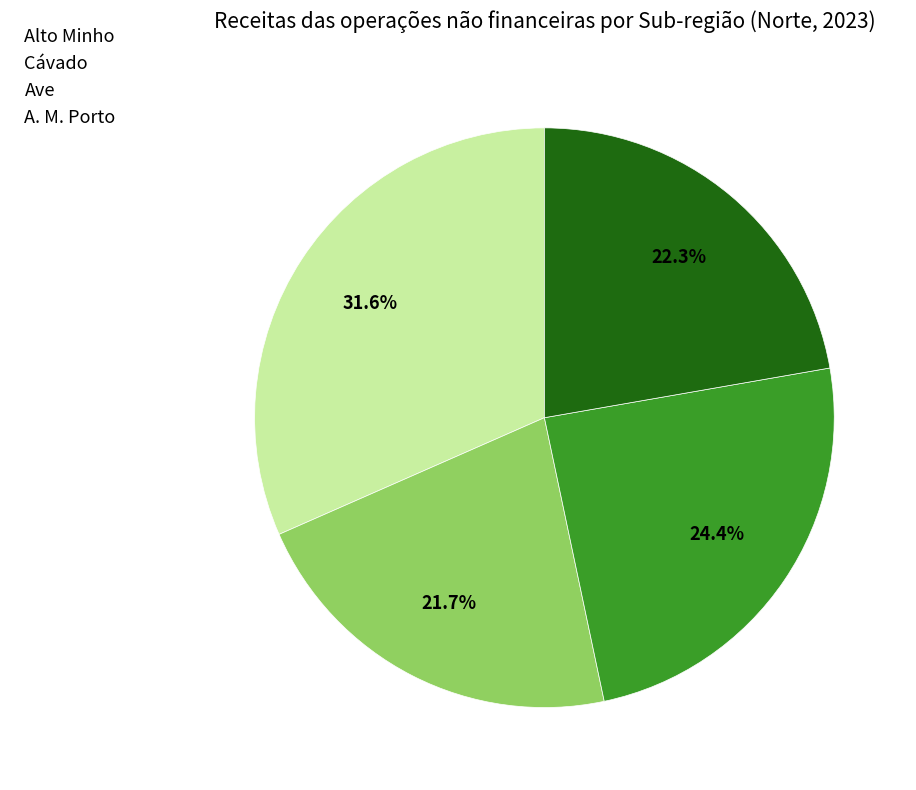

Rank the categories by value from highest to lowest.

Alto Minho, Ave, A. M. Porto, Cávado